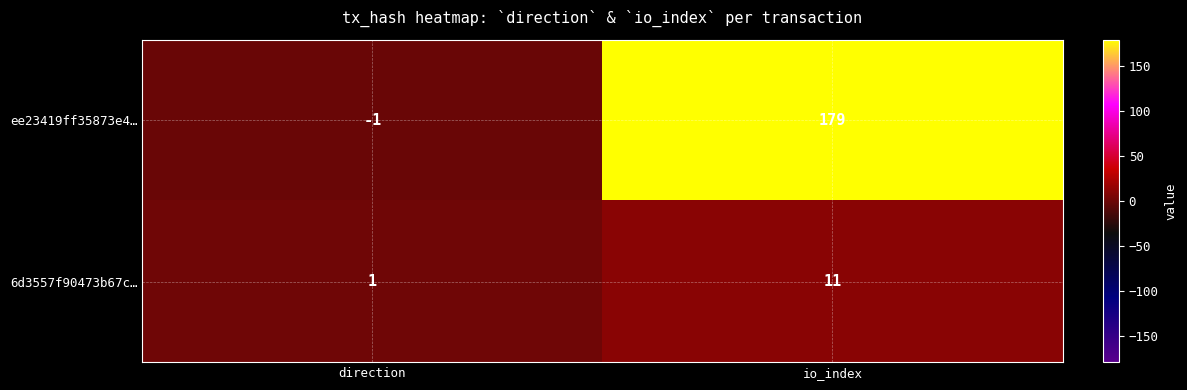

Count the number of categories in the chart.

2